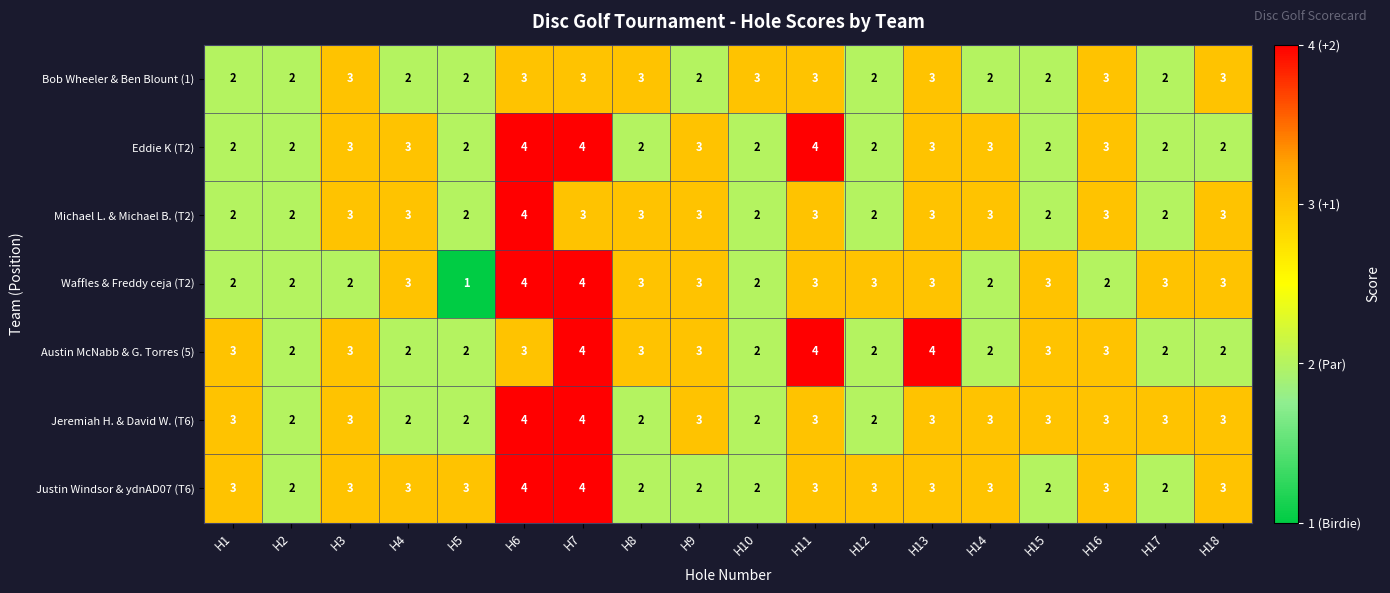

What is the difference between the highest and lowest values at H12?

1